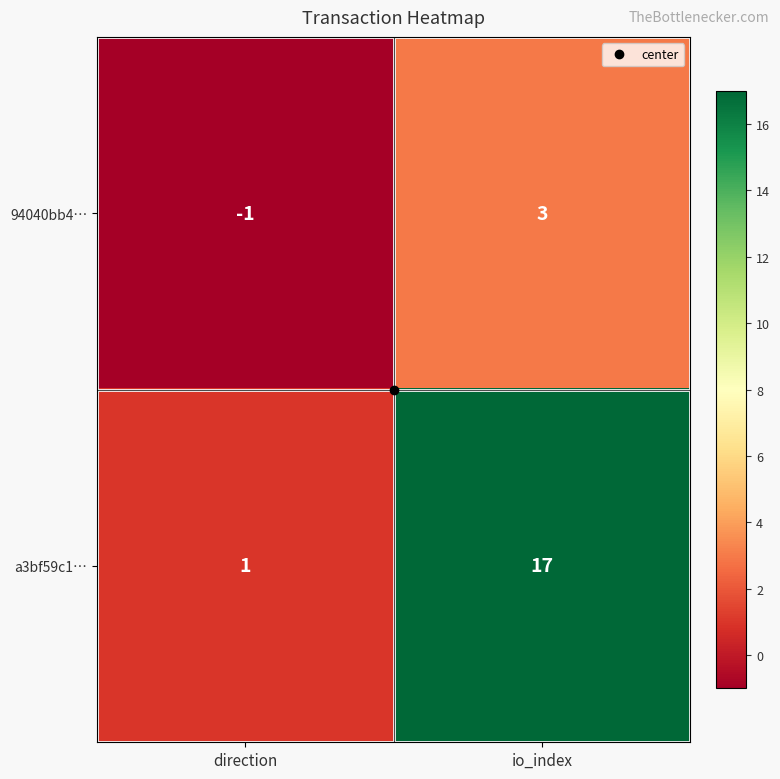

Which series has the largest range (max minus min)?

a3bf59c1…